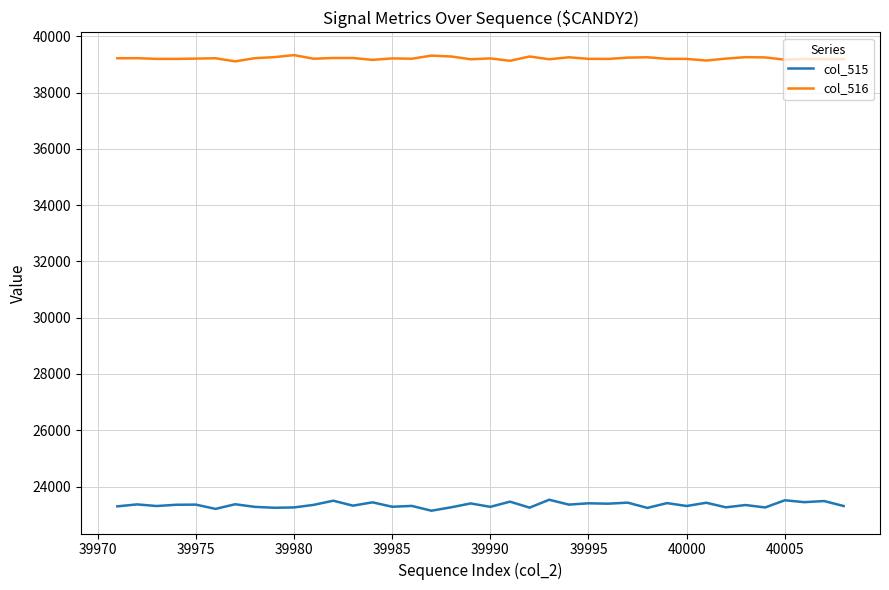

How many values in the col_515 series are below 23349?

19